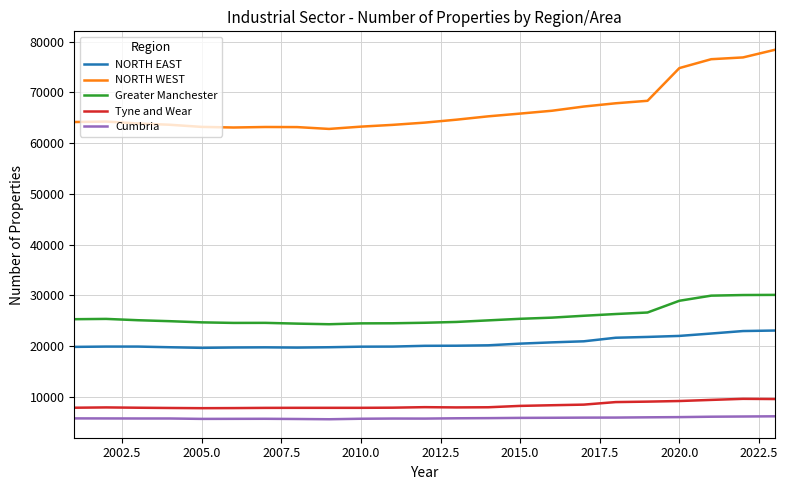

Which series has the largest total across all categories?

NORTH WEST